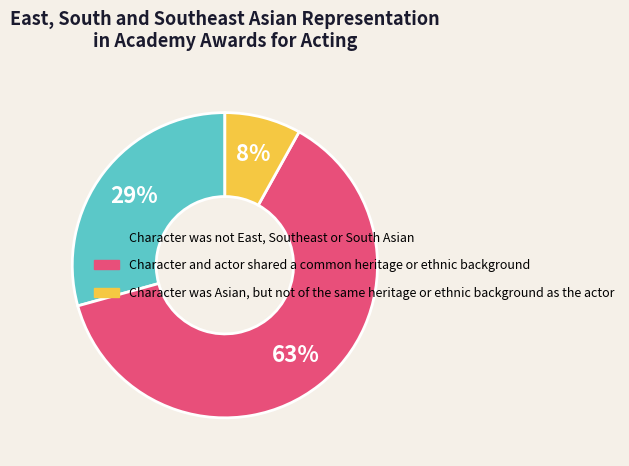

Is there any slice that represents more than half of the pie?

Yes